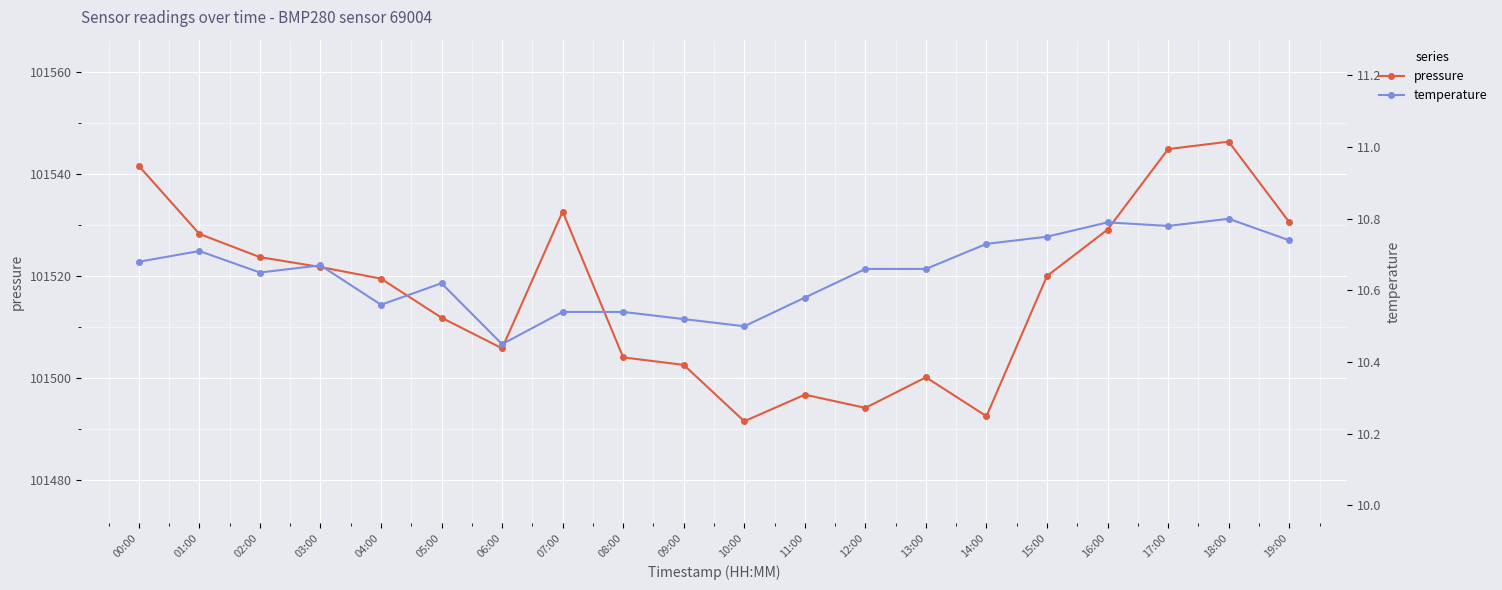

Reading right to left, extract all data points from this chart.

pressure: 19:00=101530.6	18:00=101546.3	17:00=101544.9	16:00=101529.1	15:00=101520.0	14:00=101492.5	13:00=101500.1	12:00=101494.1	11:00=101496.7	10:00=101491.5	09:00=101502.6	08:00=101504.0	07:00=101532.6	06:00=101505.8	05:00=101511.8	04:00=101519.5	03:00=101521.8	02:00=101523.7	01:00=101528.2	00:00=101541.6
temperature: 19:00=10.7	18:00=10.8	17:00=10.8	16:00=10.8	15:00=10.8	14:00=10.7	13:00=10.7	12:00=10.7	11:00=10.6	10:00=10.5	09:00=10.5	08:00=10.5	07:00=10.5	06:00=10.4	05:00=10.6	04:00=10.6	03:00=10.7	02:00=10.7	01:00=10.7	00:00=10.7